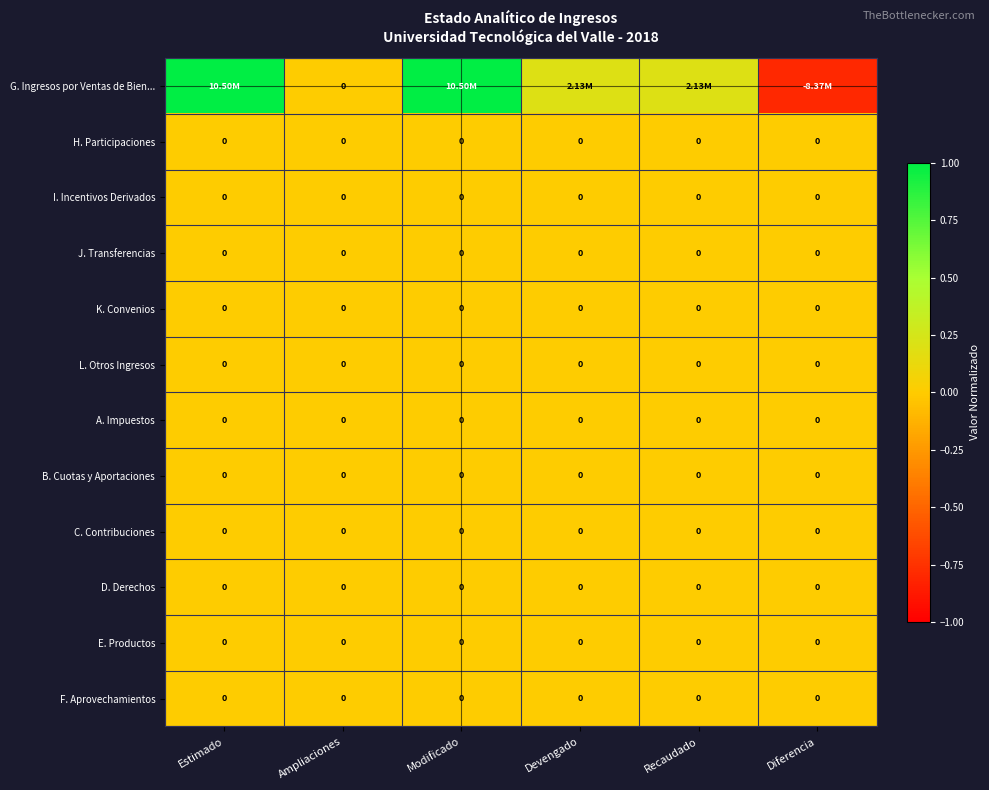

Which series changed the most between Recaudado and Diferencia?

G. Ingresos por Ventas de Bien...